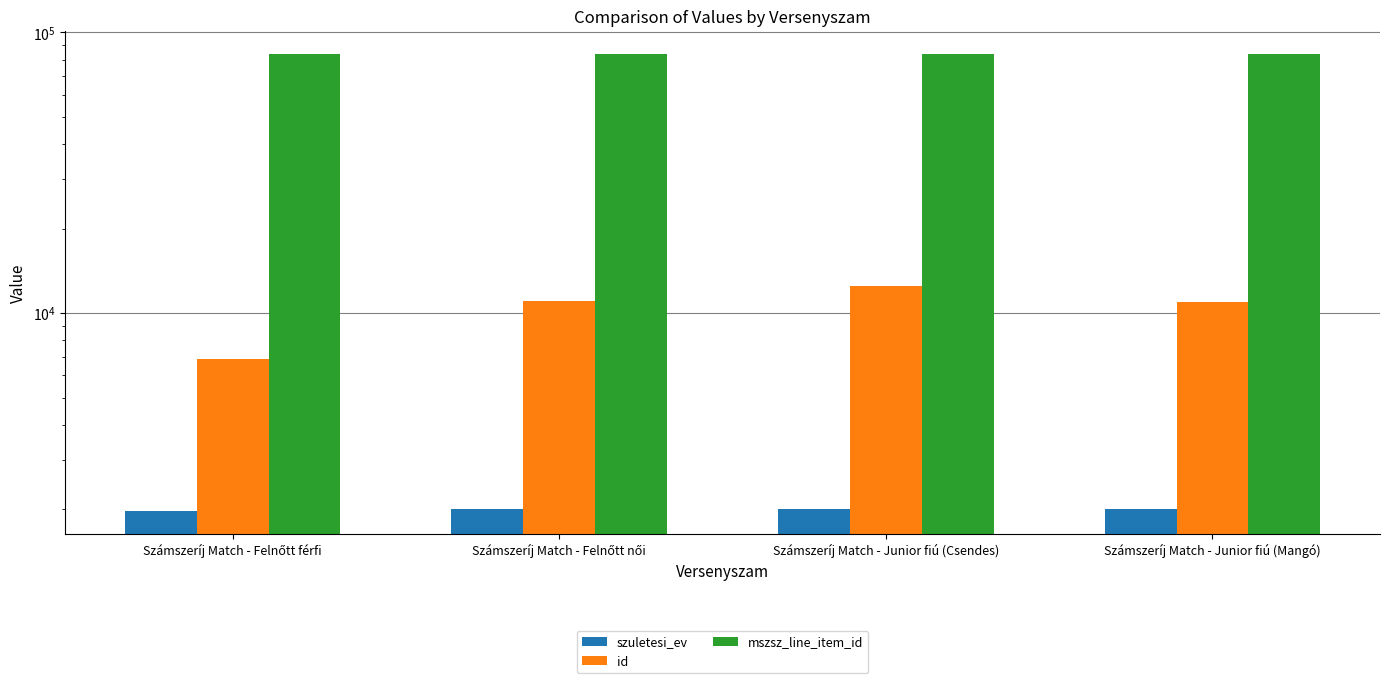

How many values in the szuletesi_ev series exceed 2004?

1